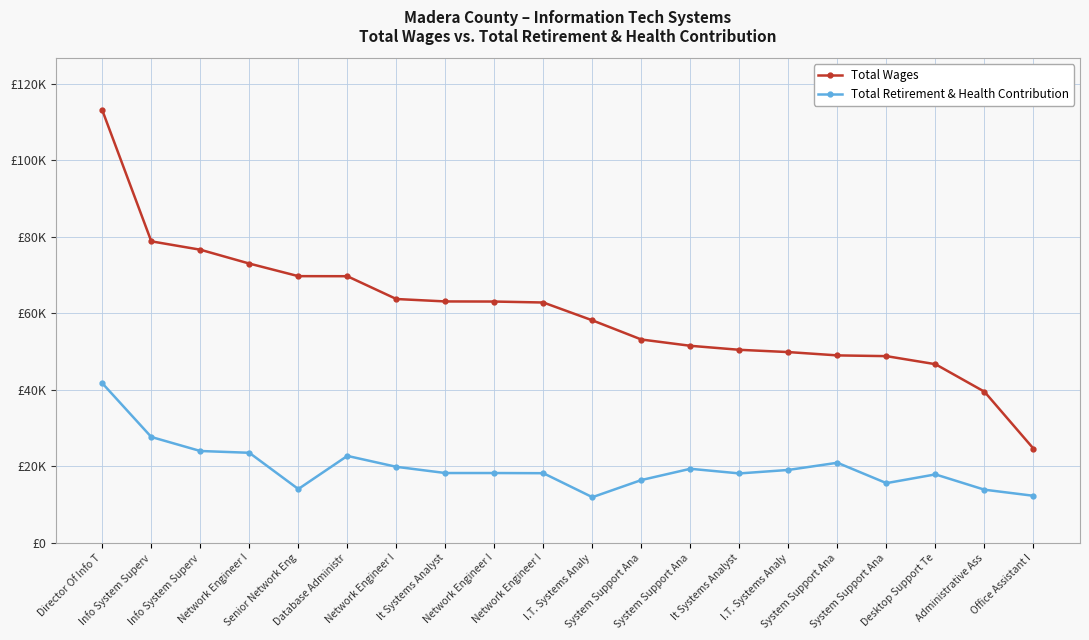

Does the chart have visible grid lines?

Yes